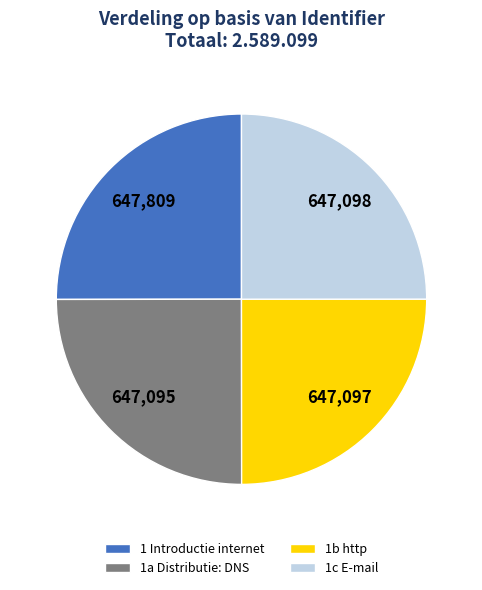

Approximately how many times larger is the value at 1a Distributie: DNS compared to 1 Introductie internet?

1.0